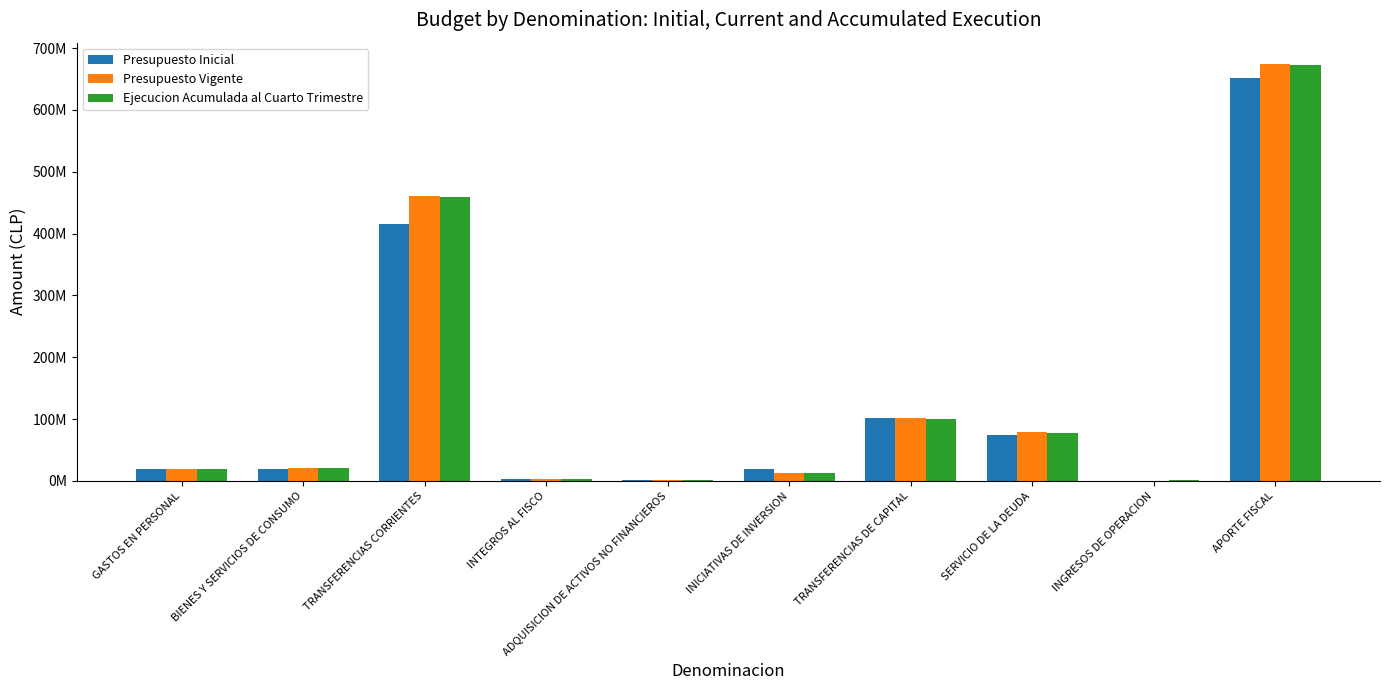

Are the bars grouped side by side (vs. stacked)?

Yes